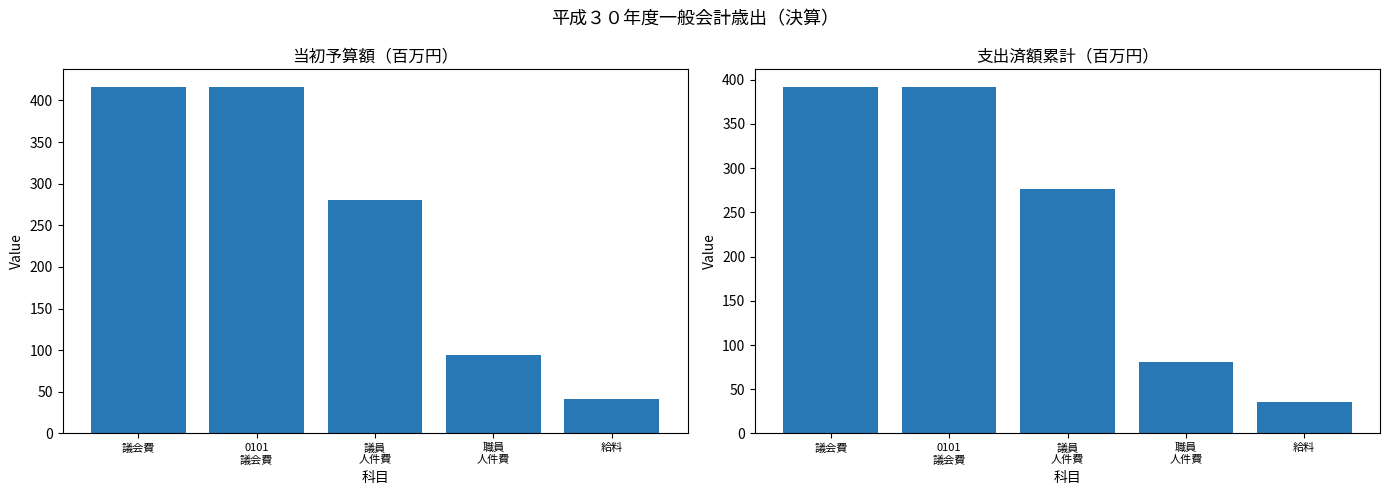

Where does the 当初予算額 series first go above 280?

議会費